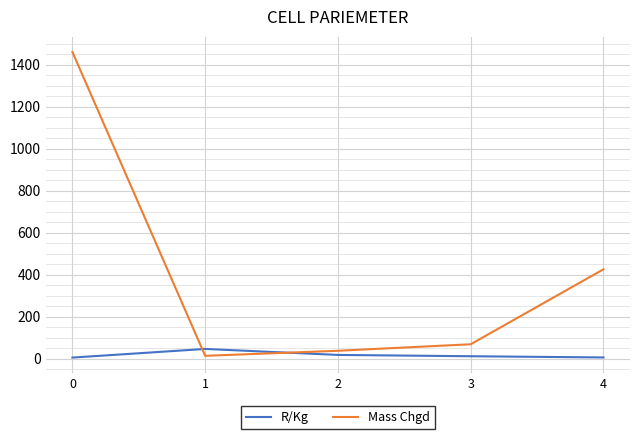

What is the maximum value for R/Kg?

45.8